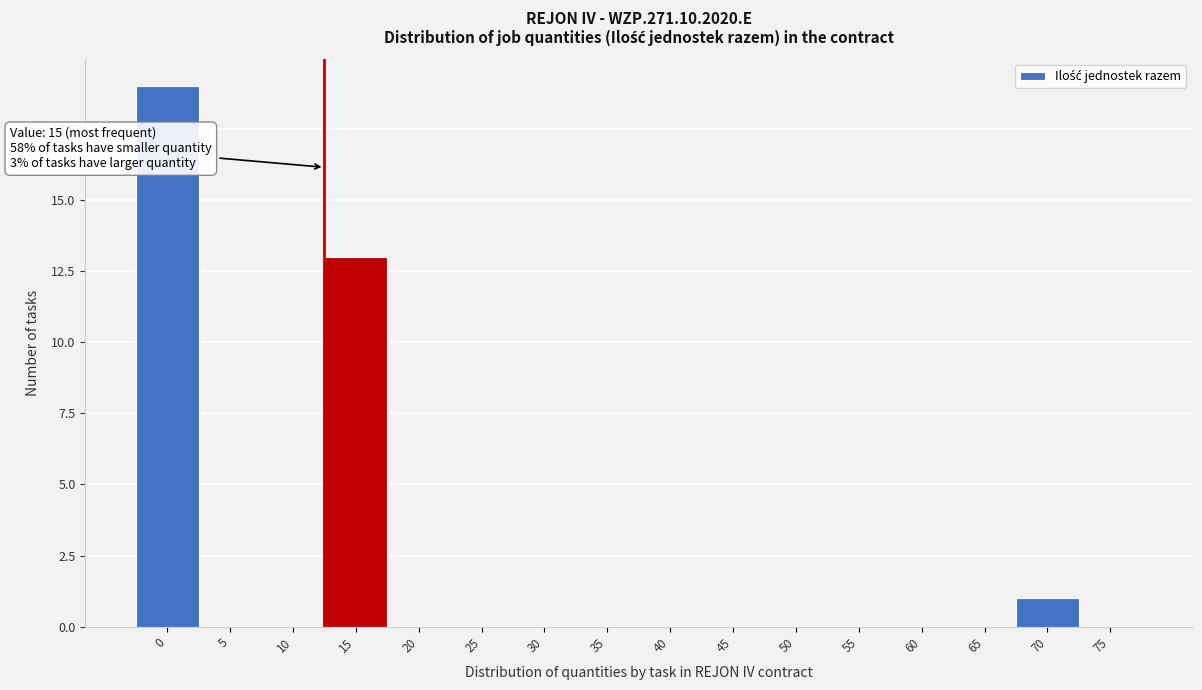

Reading left to right, what are all the values shown in this chart?

0=19	5=0	10=0	15=13	20=0	25=0	30=0	35=0	40=0	45=0	50=0	55=0	60=0	65=0	70=1	75=0